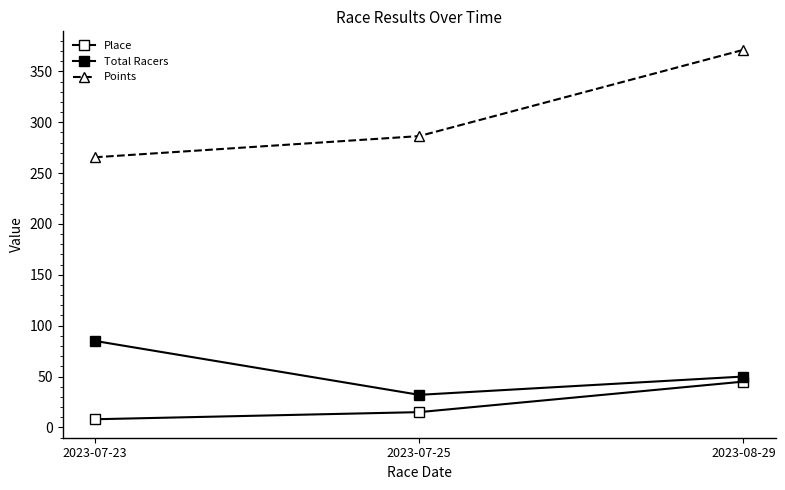

List the labels in order of Place value, smallest first.

2023-07-23, 2023-07-25, 2023-08-29